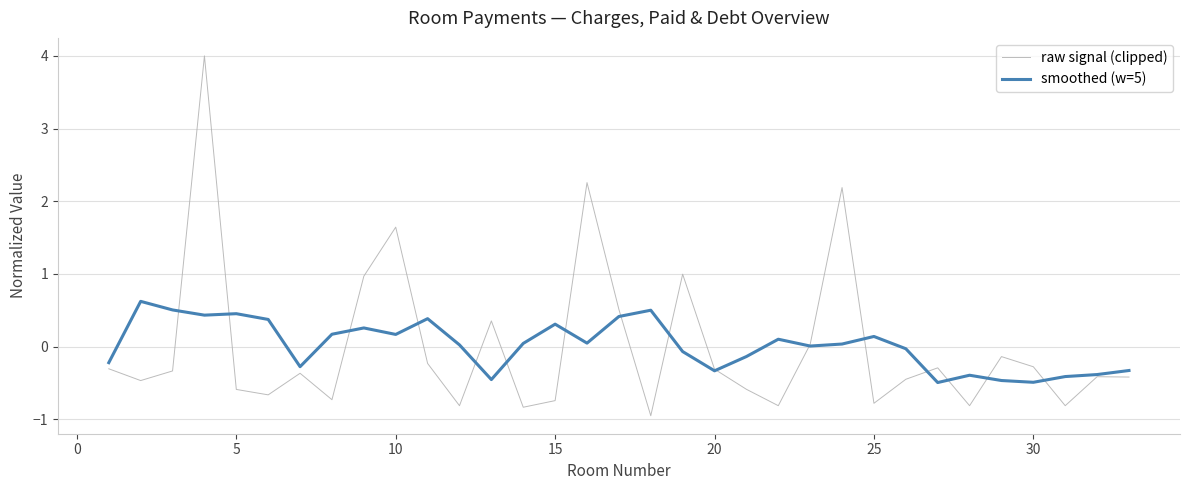

What is the greatest value displayed?

4.0